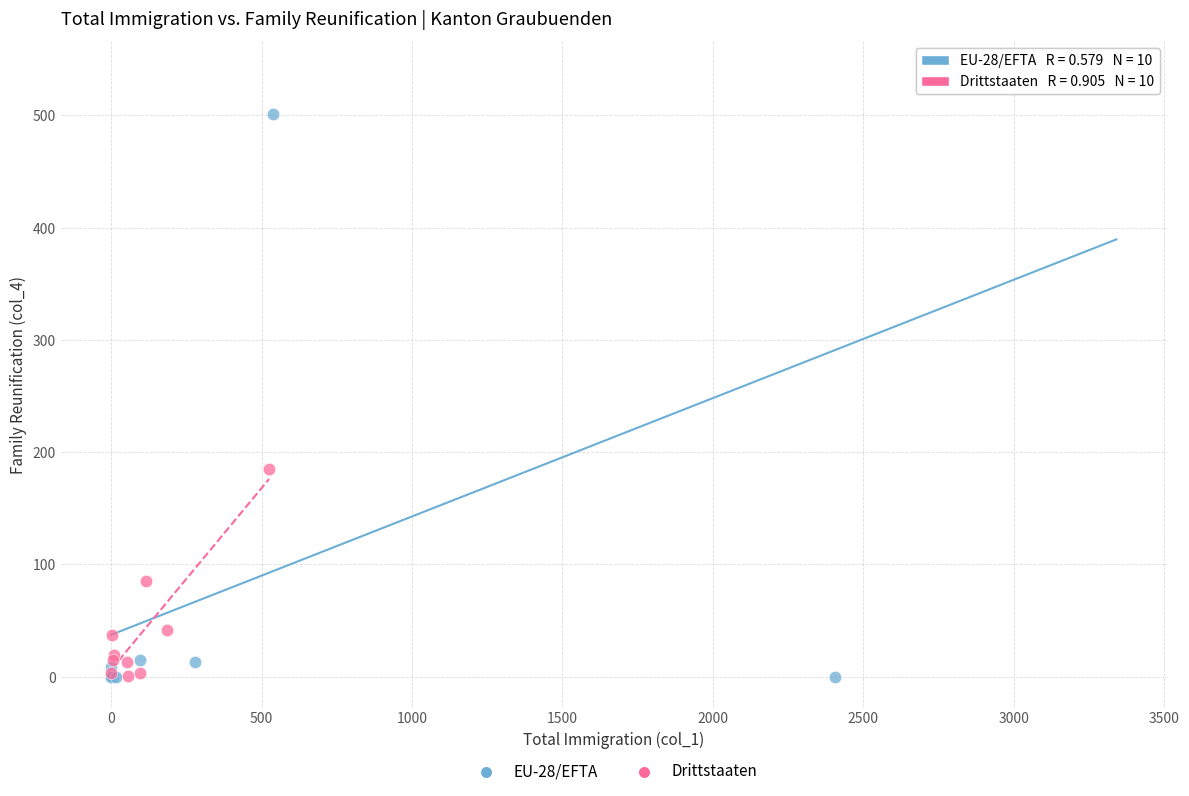

Which series contains the highest Y value?

EU-28/EFTA